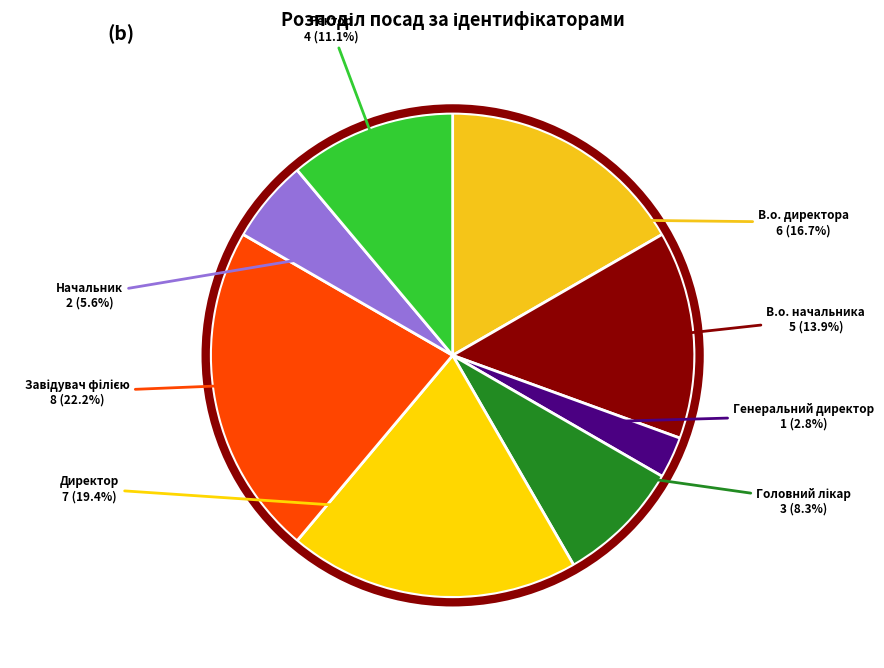

What is the smallest slice in the pie chart?

Генеральний директор